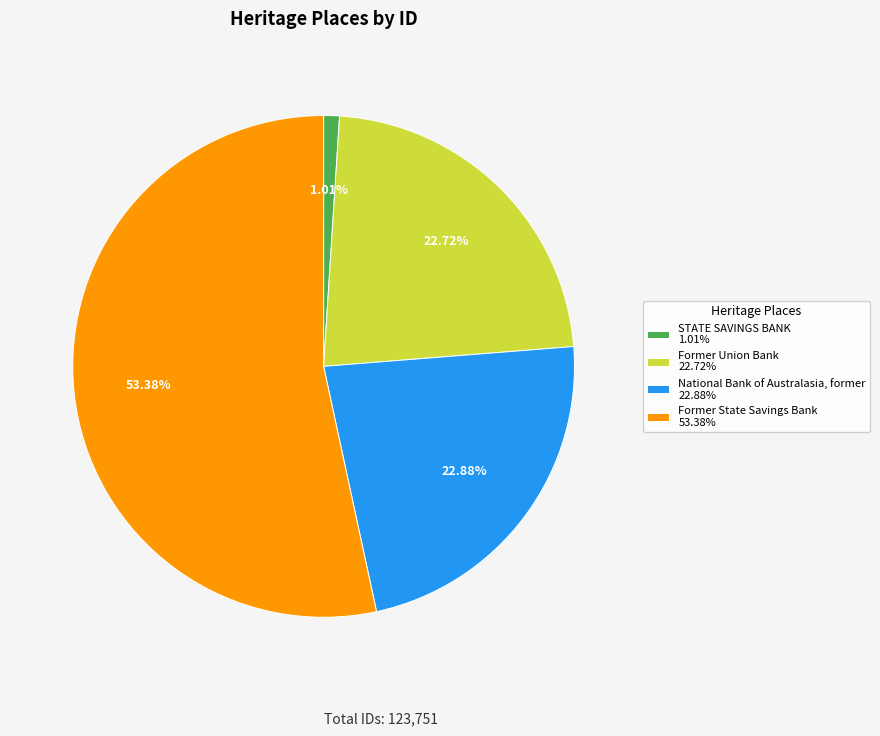

Is it true that STATE SAVINGS BANK is 11% of the pie?

False